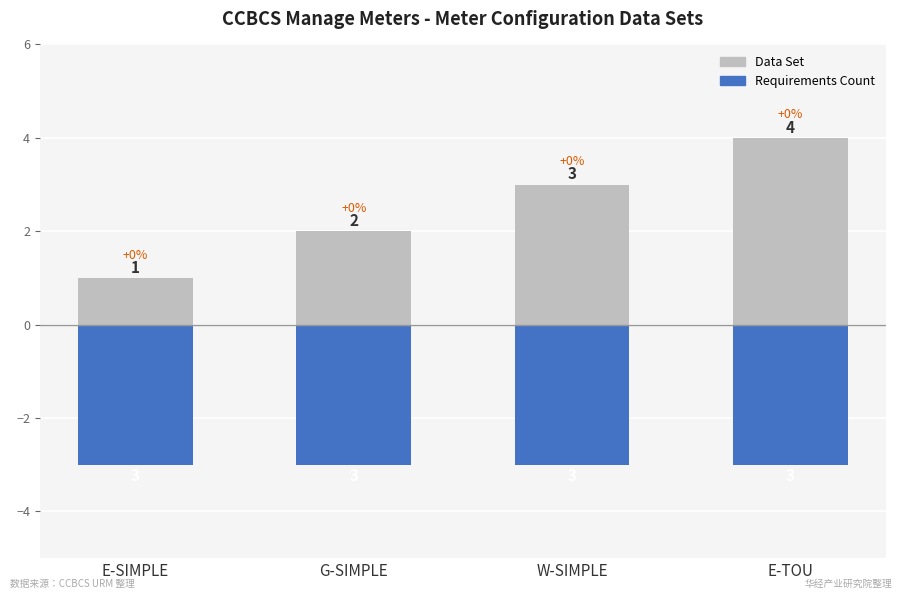

List the series in order of their overall mean, highest first.

Data Set, Requirements Count